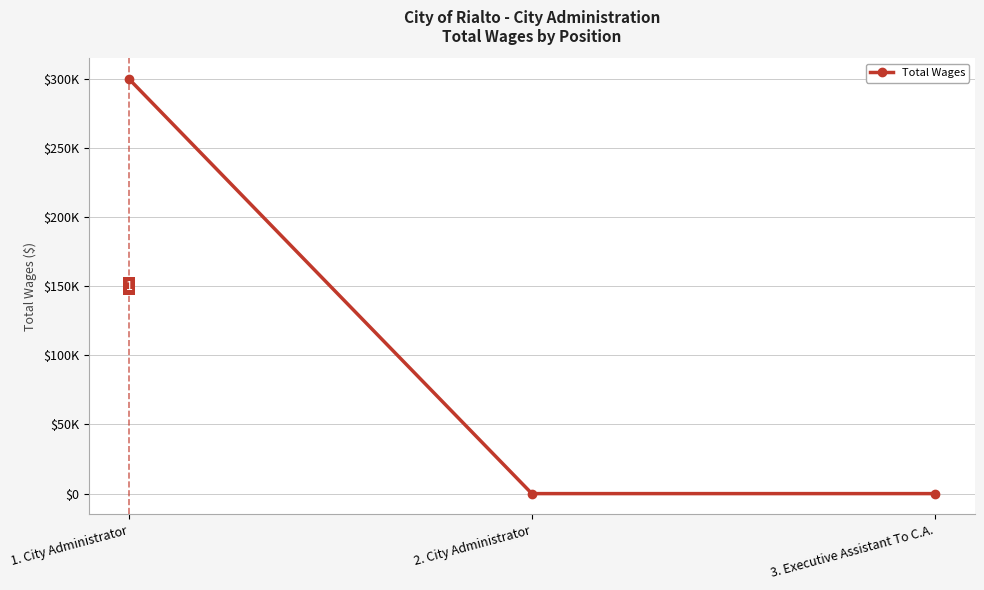

Does the chart have visible grid lines?

Yes